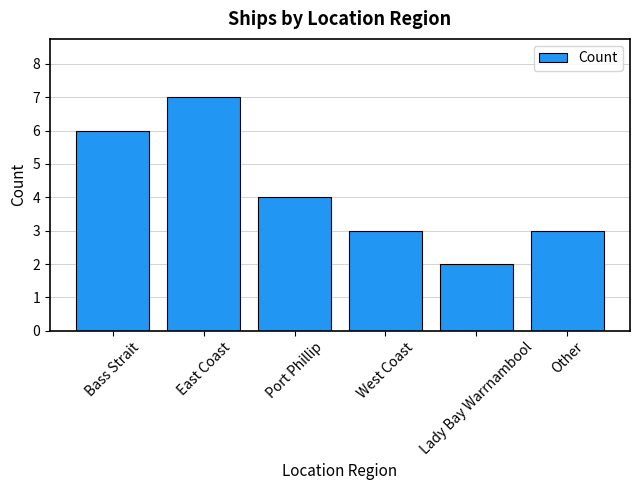

Which label corresponds to the smallest value in the chart?

Lady Bay Warrnambool